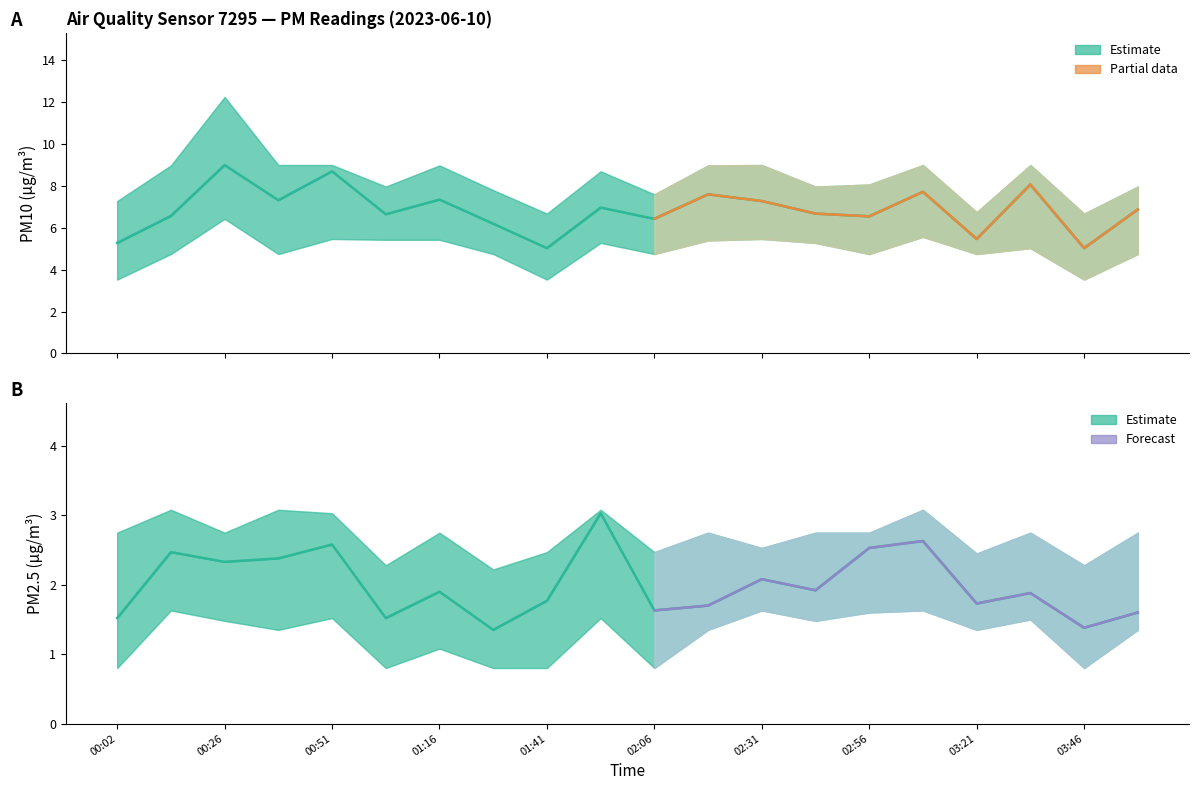

List the series in order of their overall mean, lowest first.

P2, P1